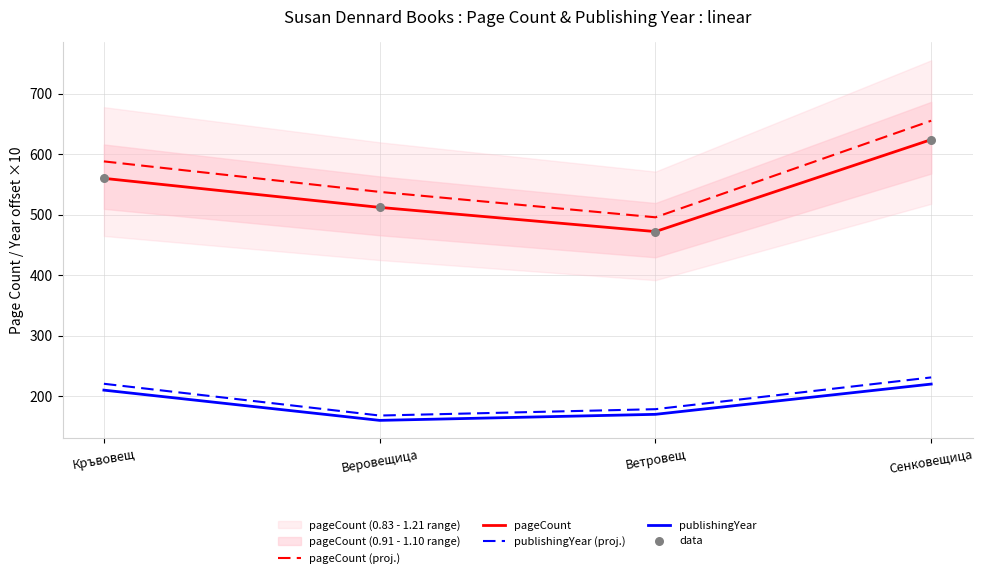

At how many categories does at least one series exceed 587?

2